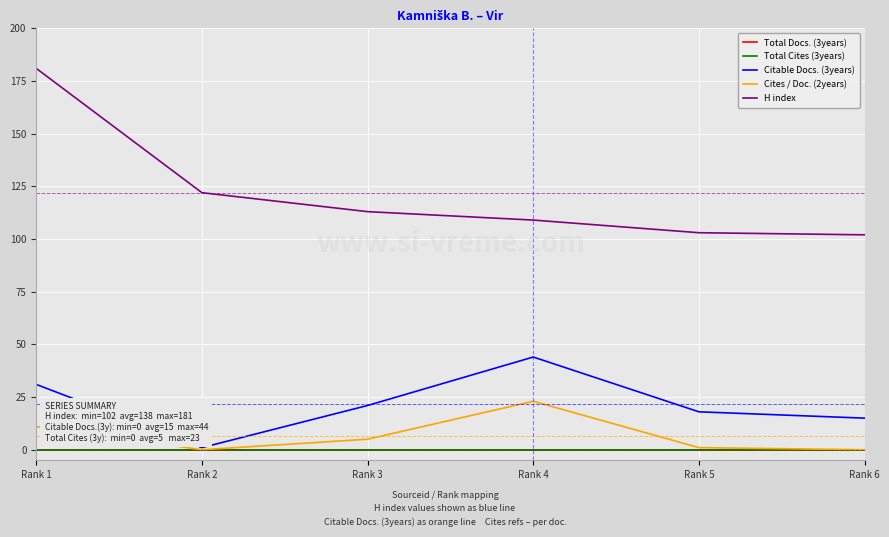

Where is Total Cites (3years) nearest to the value 0?

Rank 1